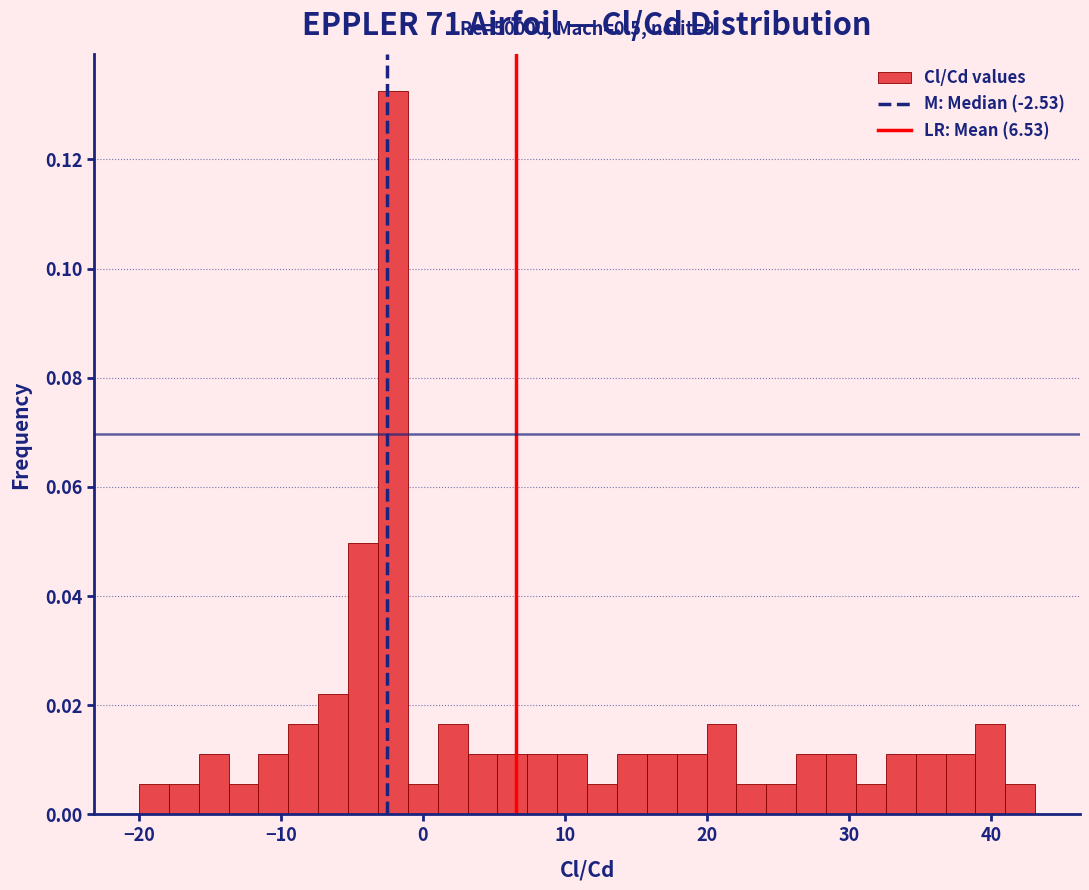

Around what value on the x-axis is the tallest bar? Give the approximate position of its centre, as read against the axis.

-2